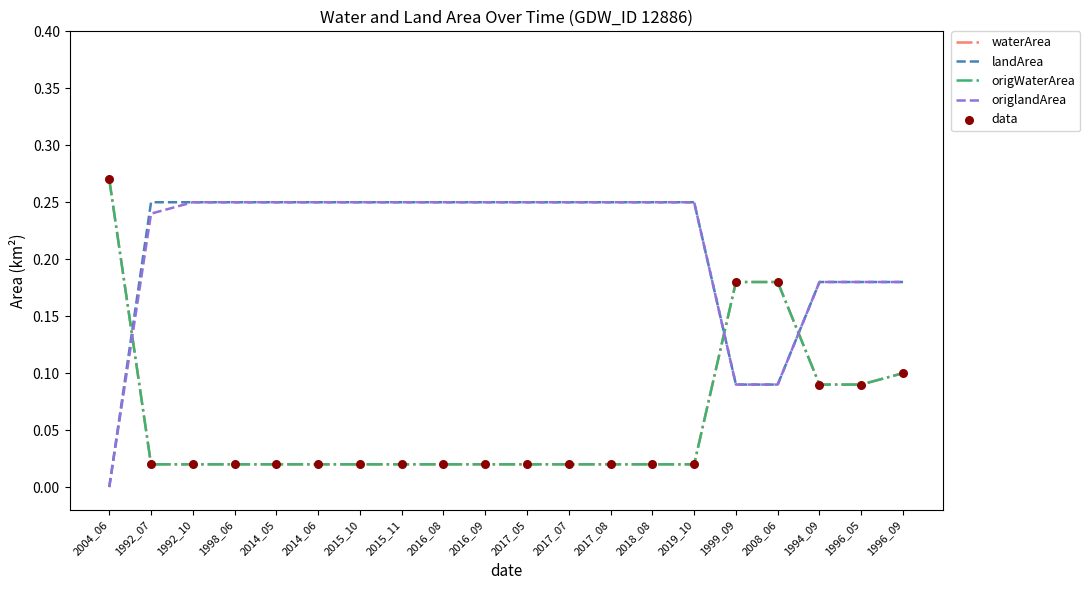

Is this an area chart (filled region under the line)?

No